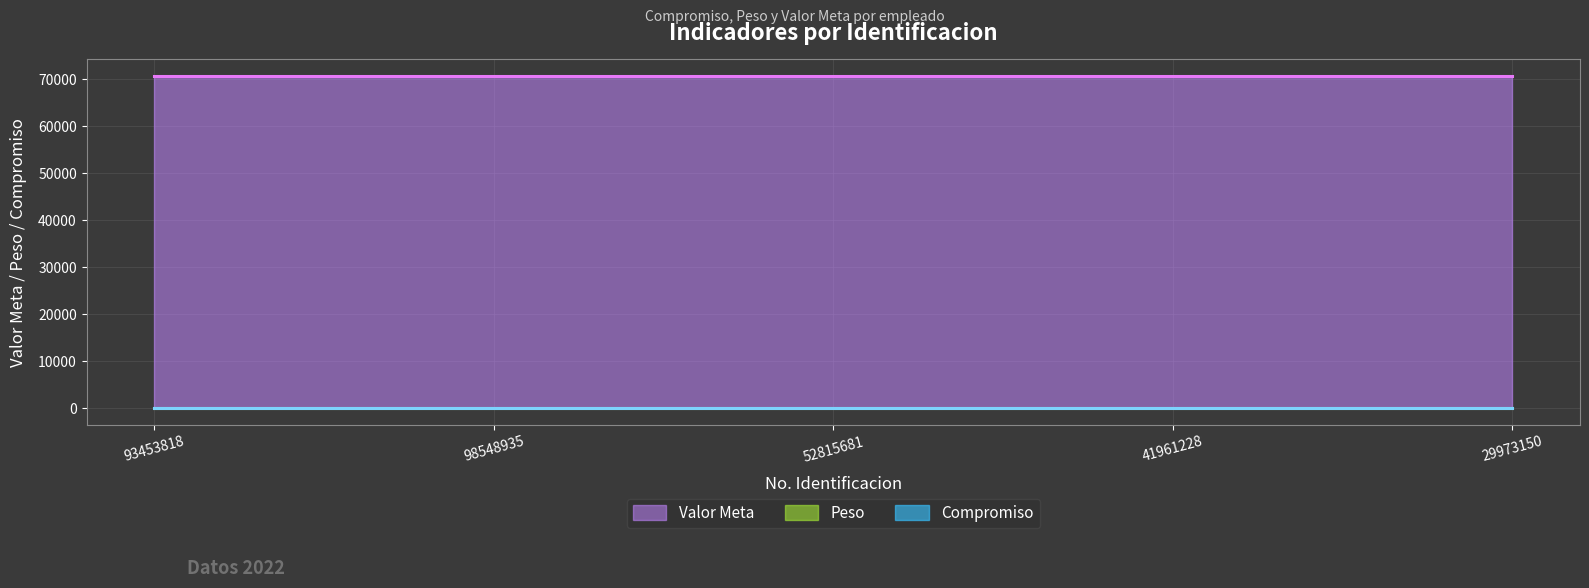

What is the total value across all series at 93453818?

70696